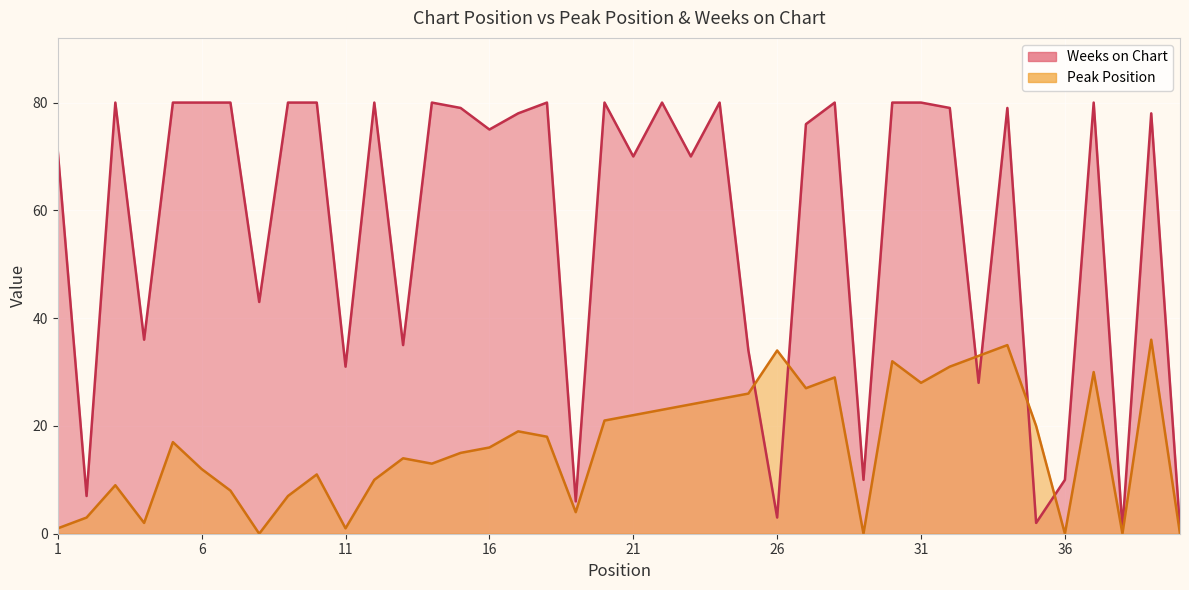

What is the maximum value for Peak Position?

36